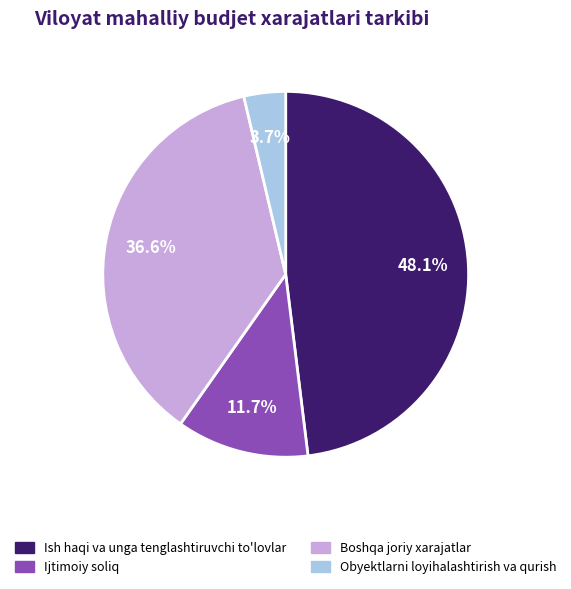

Is there any slice that represents more than half of the pie?

No